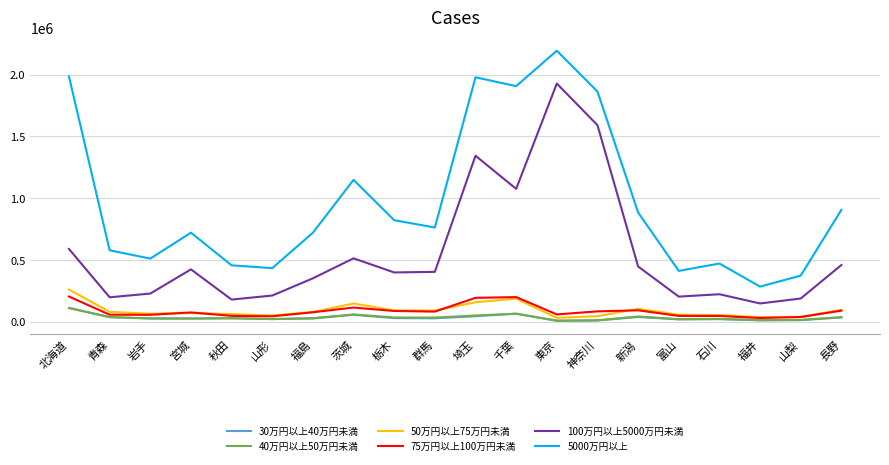

Which series has the largest range (max minus min)?

5000万円以上